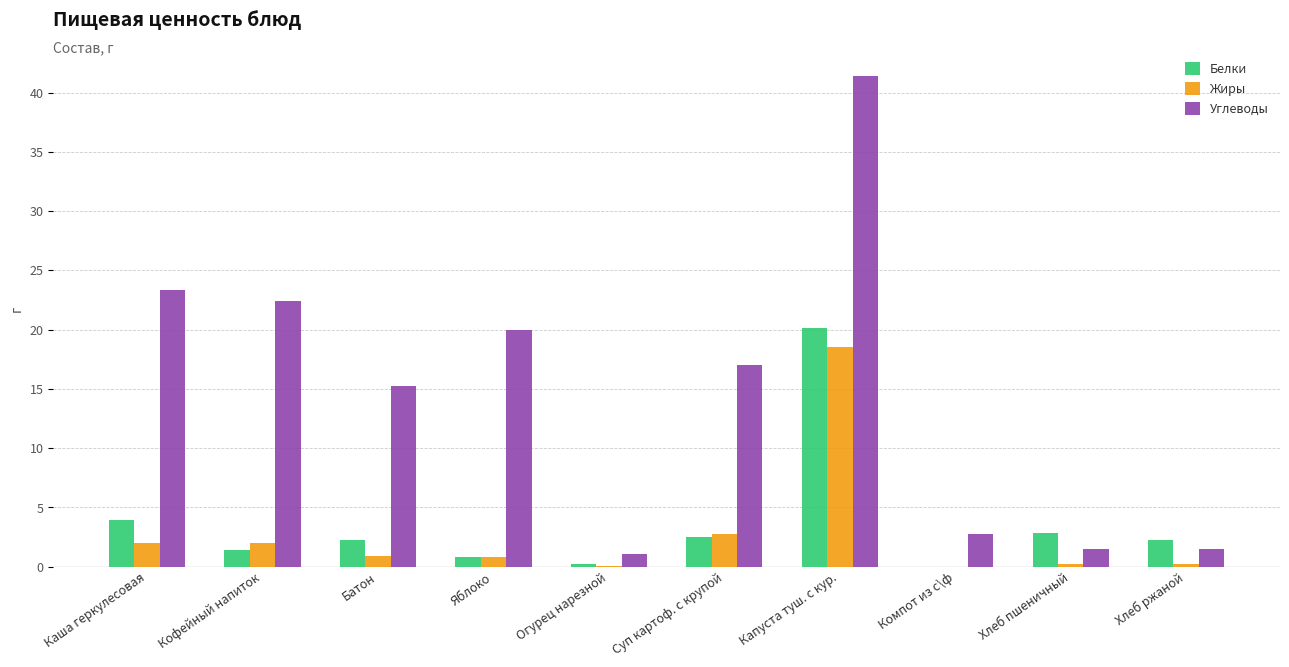

Is it true that Жиры equals 3.6 at Каша геркулесовая?

False